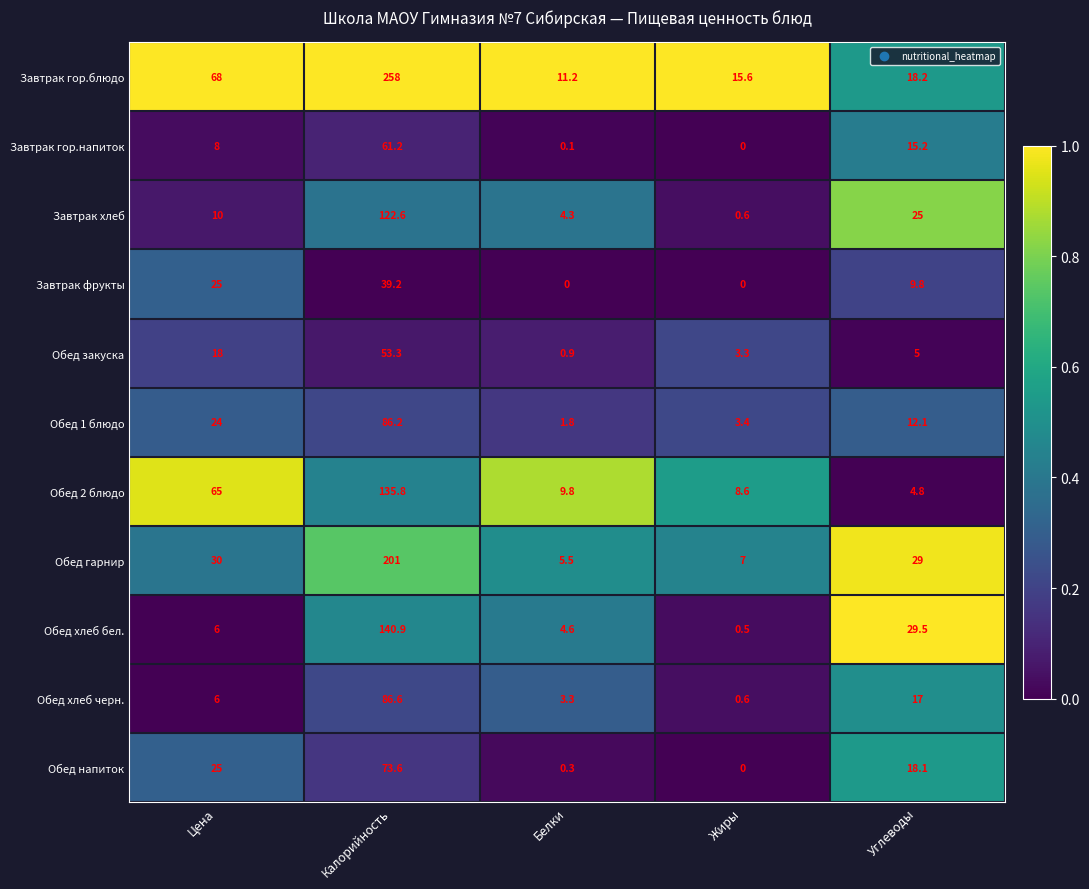

Which series has the largest range (max minus min)?

Завтрак гор.блюдо